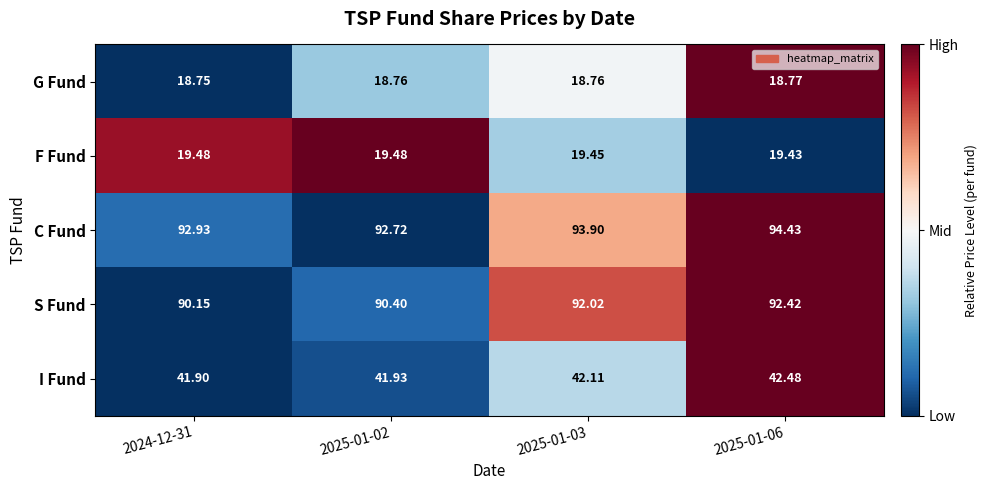

At 2024-12-31, list the series in order from smallest to largest.

G Fund, F Fund, I Fund, S Fund, C Fund